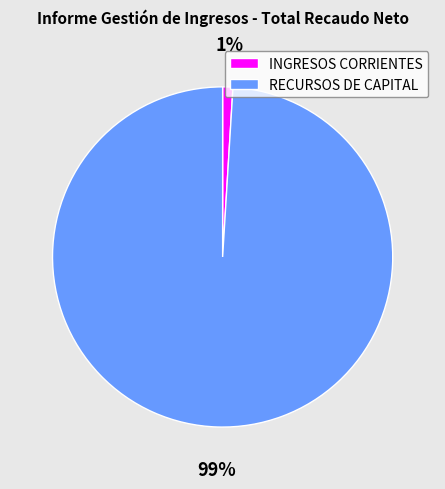

Which category has the smallest portion of the pie?

INGRESOS CORRIENTES